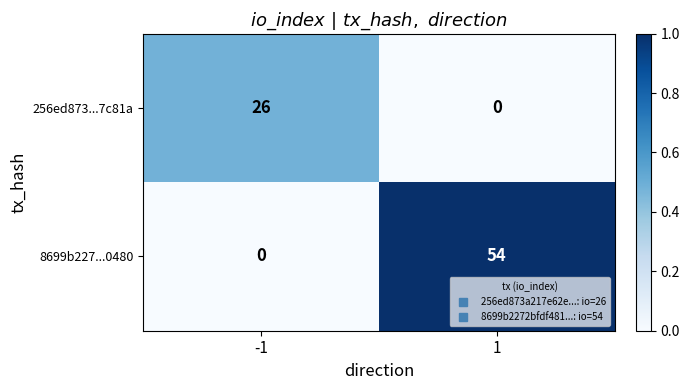

What is the greatest value displayed?

54